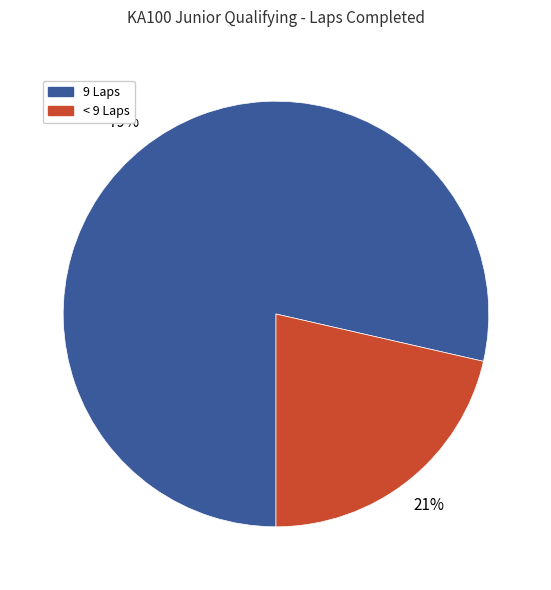

To the nearest percent, what is the average slice percentage?

50%